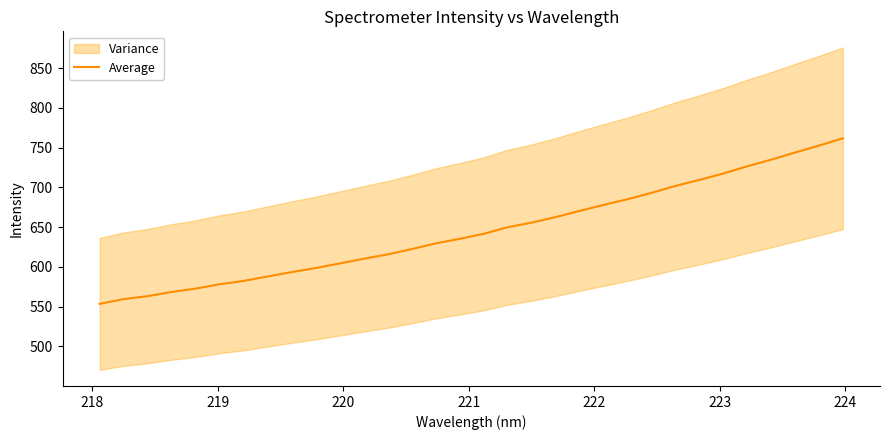

True or false: the data has more than 2 interior local peaks.

False